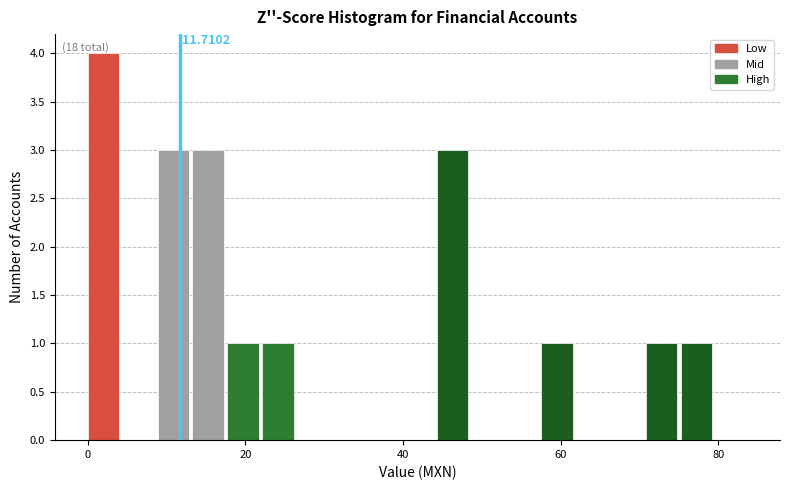

Around what value on the x-axis is the tallest bar? Give the approximate position of its centre, as read against the axis.

2